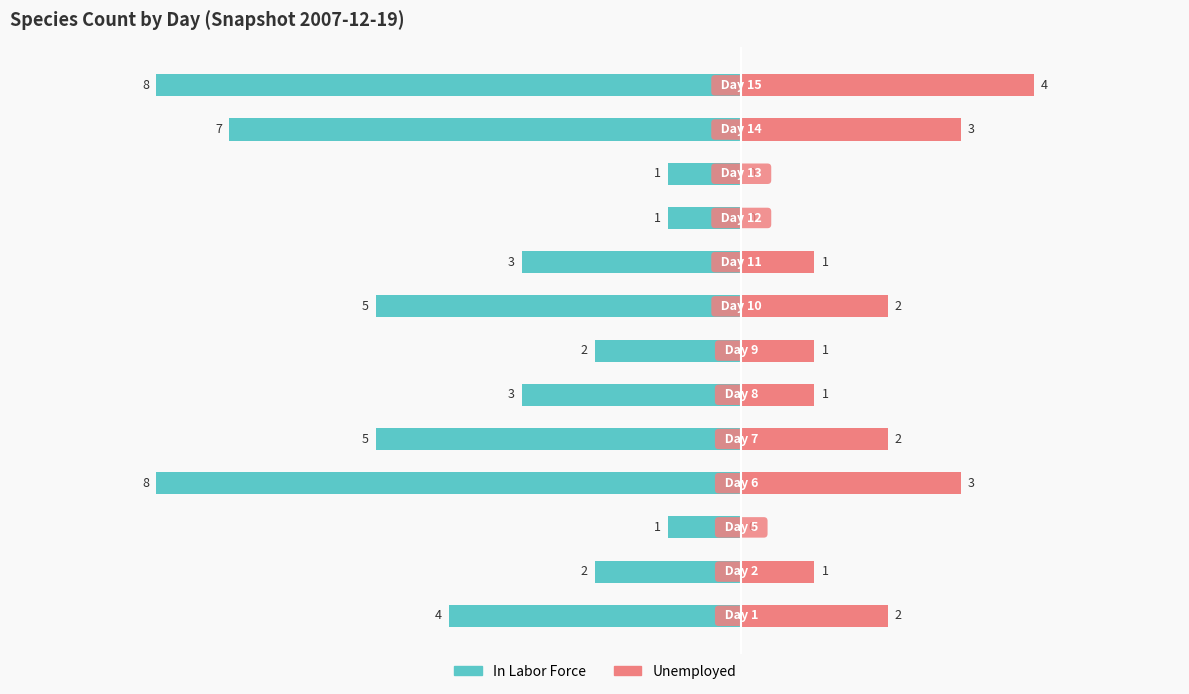

Read the In Labor Force value at 3.

-8